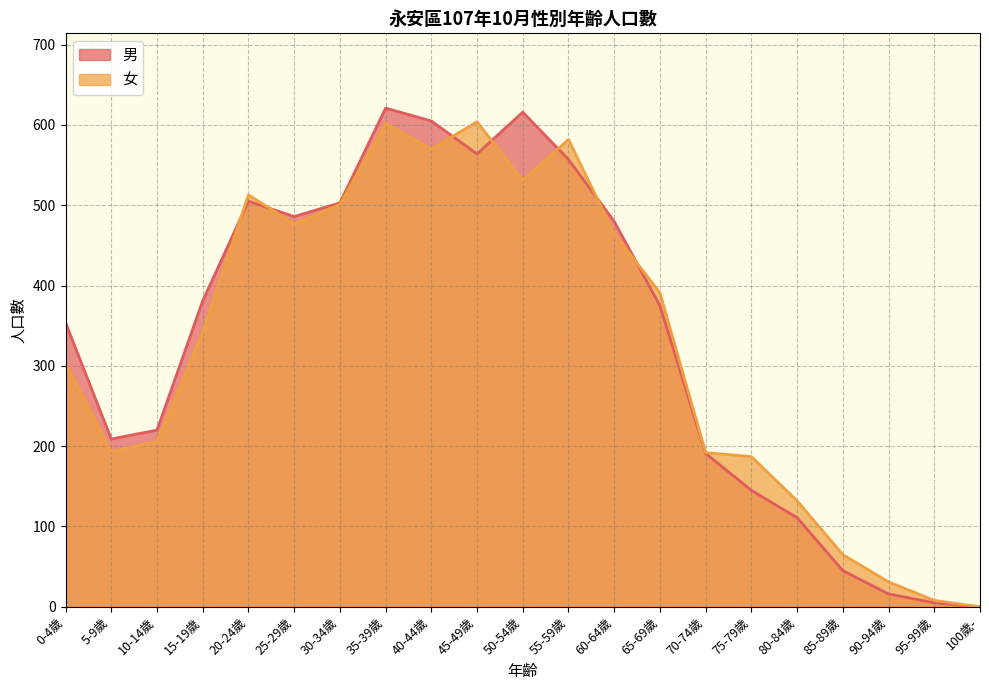

What position from the right is 15-19歲?

18